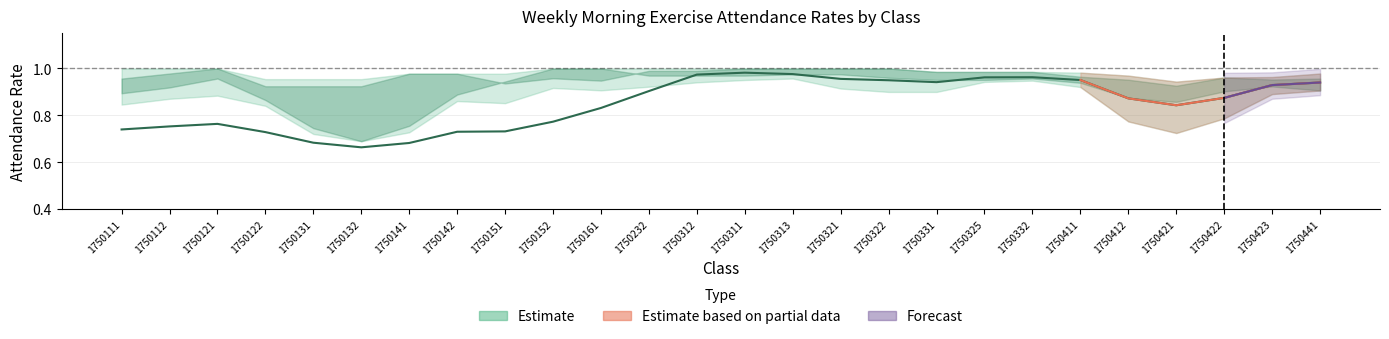

True or false: the data shows 0.4 at 1750131.

False